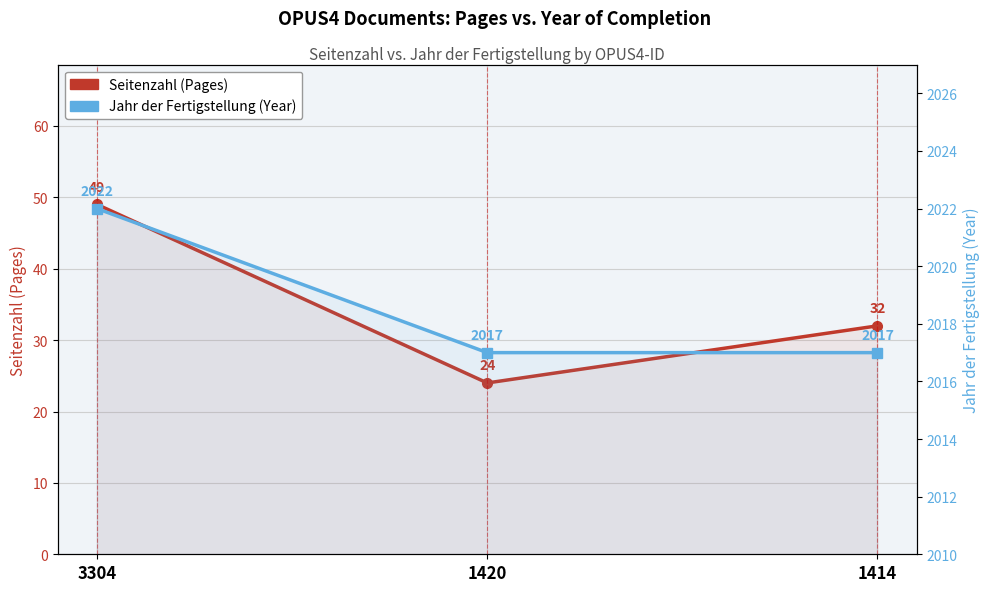

The value of Seitenzahl (Pages) at 3304 is 71. True or false?

False